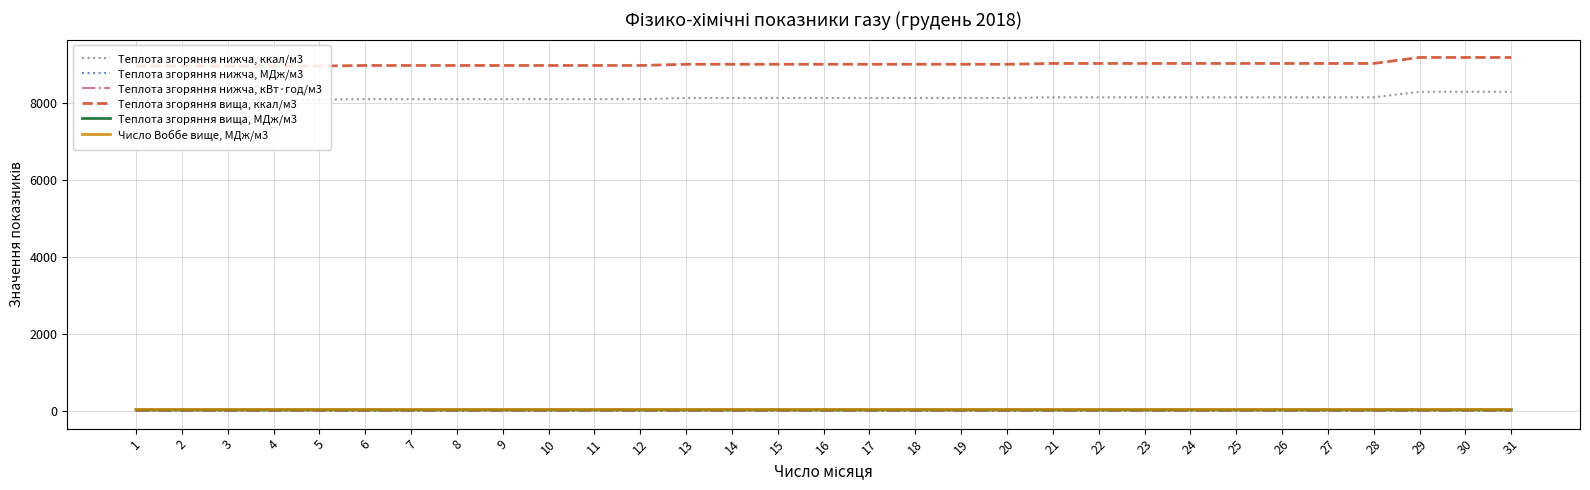

What is the greatest value displayed?

9186.0